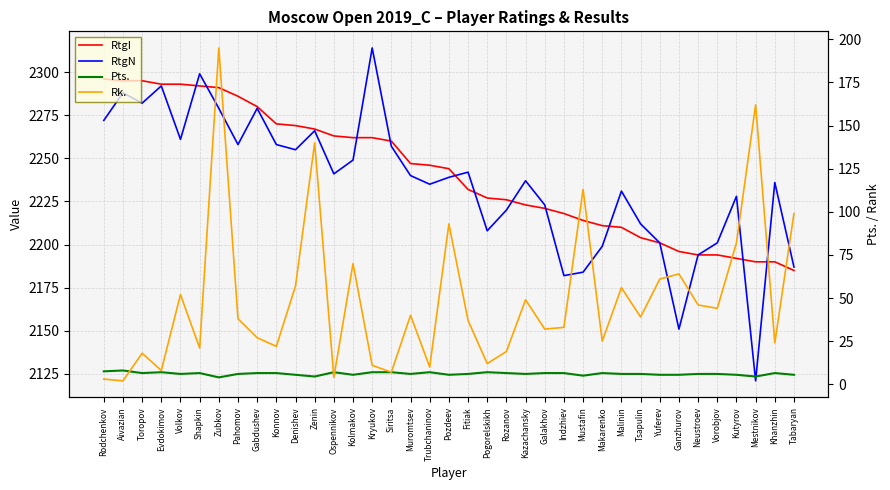

True or false: Rk. and RtgN intersect in this chart.

False